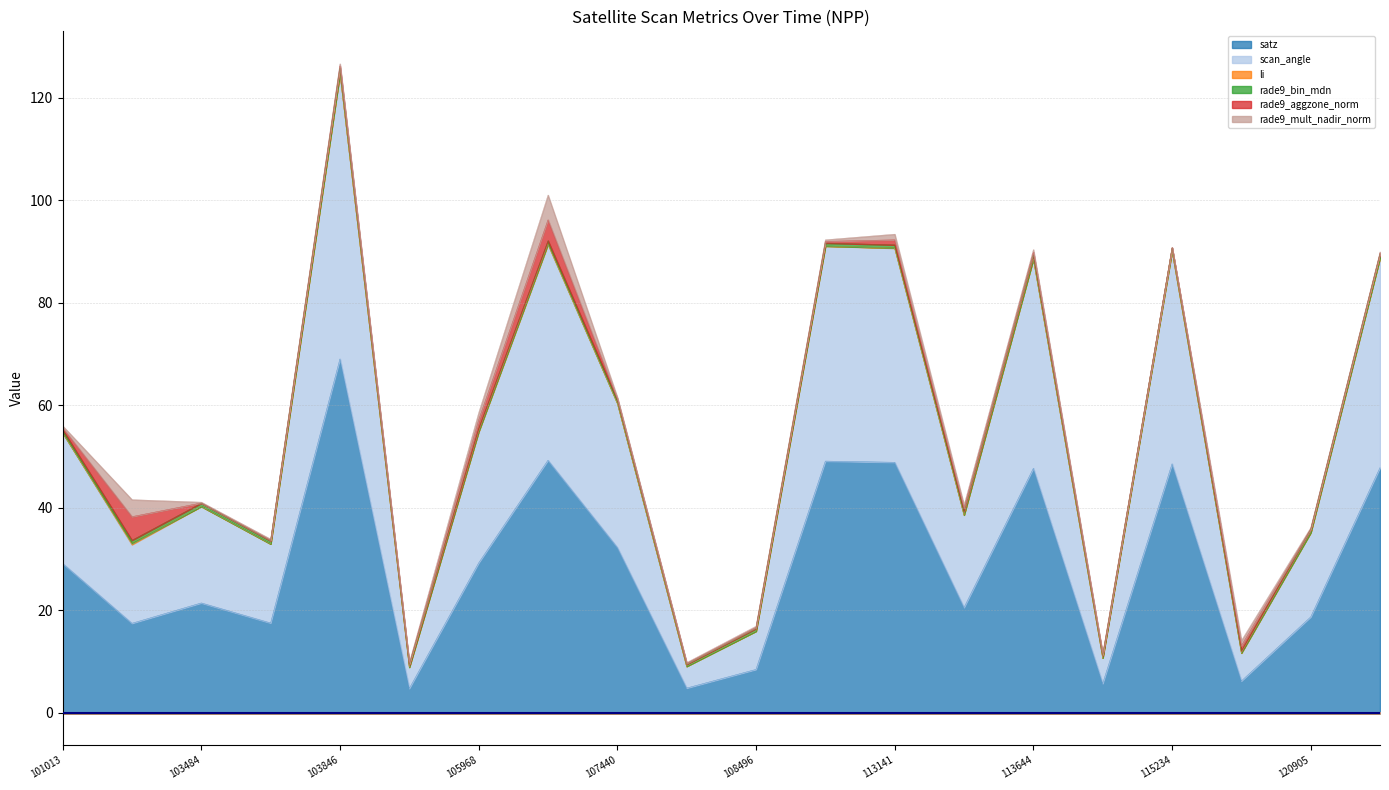

What is the value of the satz point at the 17th from the left?

48.6